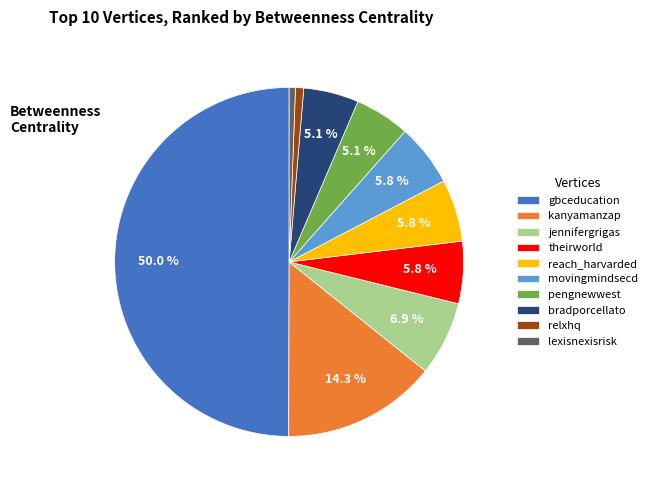

Count the number of slices in the pie.

10